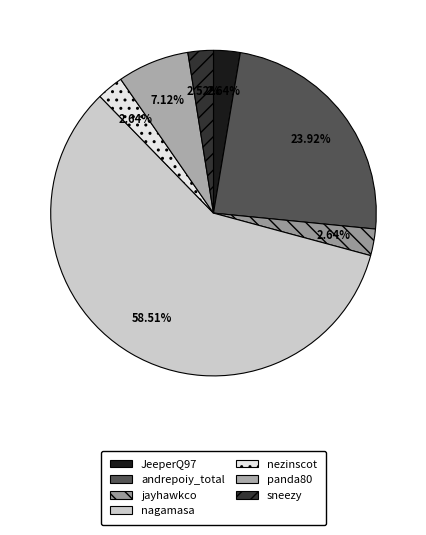

Is it true that nagamasa is 59% of the pie?

True